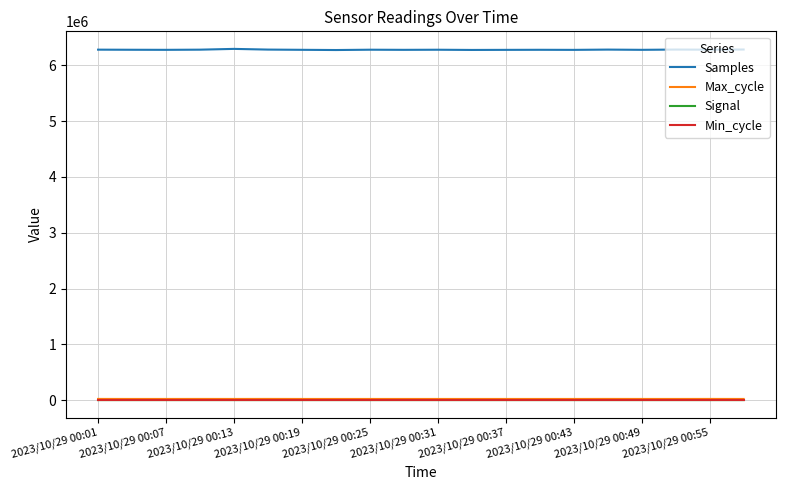

What is the maximum value shown in the chart?

6295588